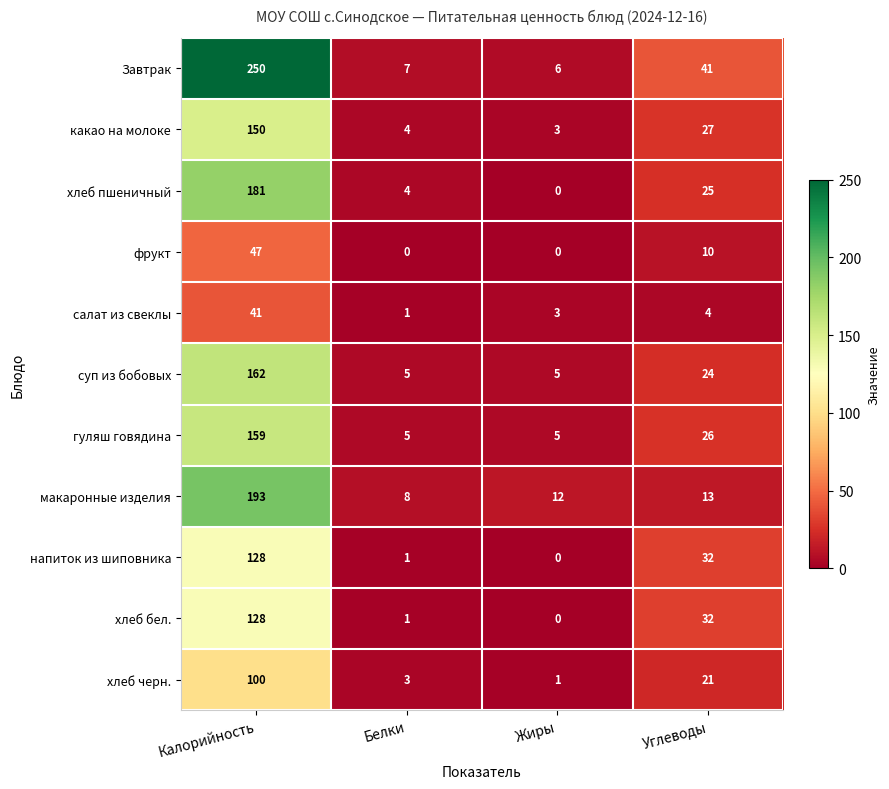

The напиток из шиповника series shows 81 at Жиры. True or false?

False